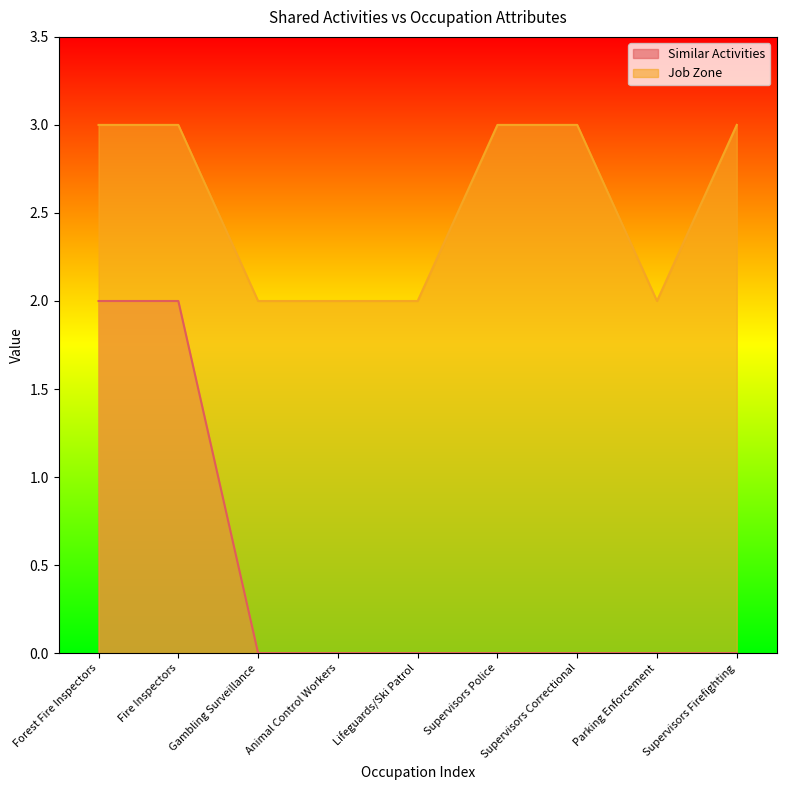

Is it true that Job Zone equals 2 at Parking Enforcement?

True